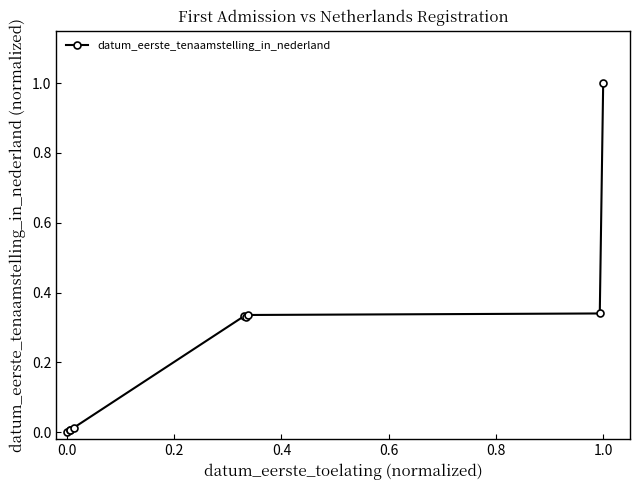

True or false: the data has more than 0 interior local peaks.

True